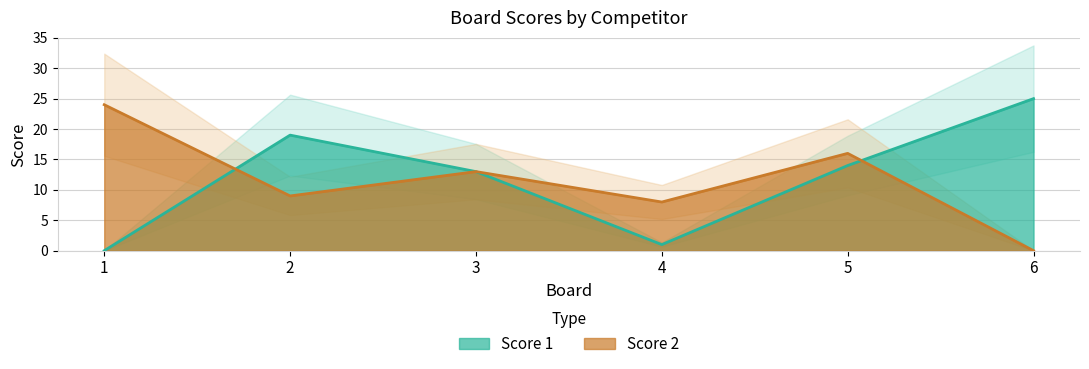

At which label does Score 2 first exceed 13?

1